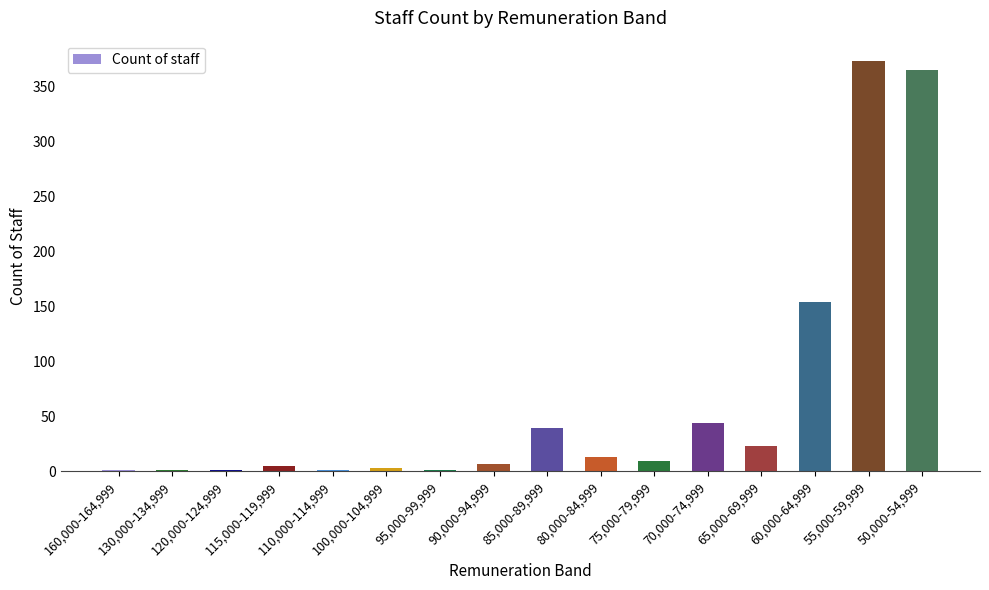

What is the sum of all values?

1040